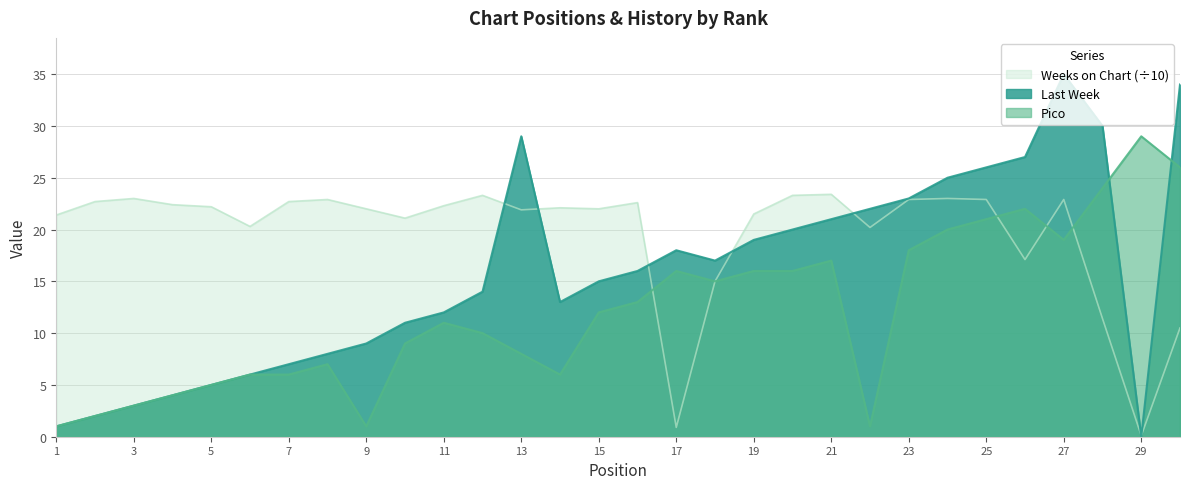

Reading right to left, what are all the values shown in this chart?

Last Week: 30=34.0	29=0.0	28=30.0	27=35.0	26=27.0	25=26.0	24=25.0	23=23.0	22=22.0	21=21.0	20=20.0	19=19.0	18=17.0	17=18.0	16=16.0	15=15.0	14=13.0	13=29.0	12=14.0	11=12.0	10=11.0	9=9.0	8=8.0	7=7.0	6=6.0	5=5.0	4=4.0	3=3.0	2=2.0	1=1.0
Pico: 30=26.0	29=29.0	28=24.0	27=19.0	26=22.0	25=21.0	24=20.0	23=18.0	22=1.0	21=17.0	20=16.0	19=16.0	18=15.0	17=16.0	16=13.0	15=12.0	14=6.0	13=8.0	12=10.0	11=11.0	10=9.0	9=1.0	8=7.0	7=6.0	6=6.0	5=5.0	4=4.0	3=3.0	2=2.0	1=1.0
Weeks on Chart: 30=10.5	29=0.1	28=11.4	27=22.9	26=17.1	25=22.9	24=23.0	23=22.9	22=20.2	21=23.4	20=23.3	19=21.5	18=15.0	17=0.9	16=22.6	15=22.0	14=22.1	13=21.9	12=23.3	11=22.3	10=21.1	9=22.0	8=22.9	7=22.7	6=20.3	5=22.2	4=22.4	3=23.0	2=22.7	1=21.4